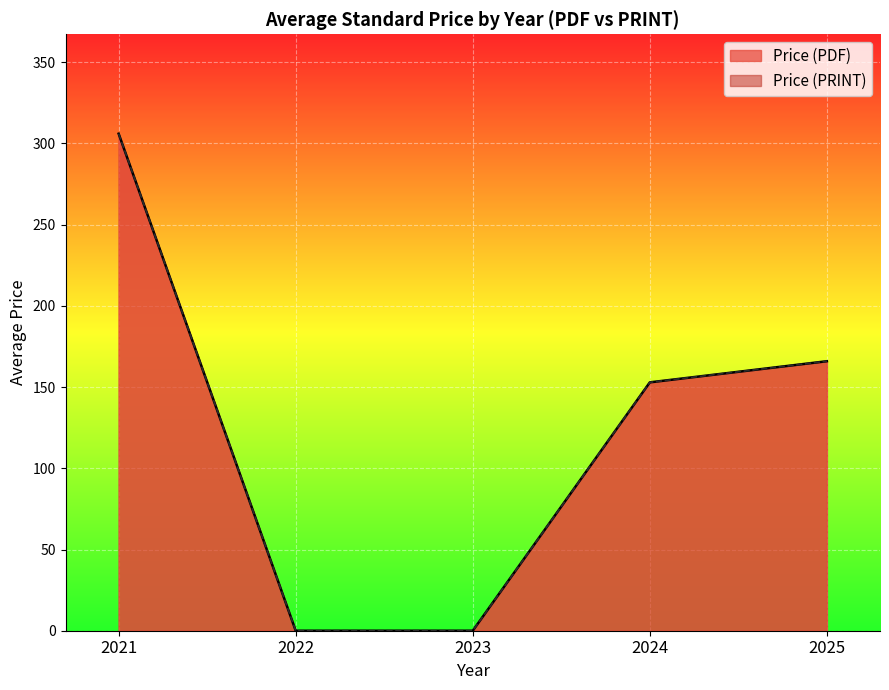

What is the maximum value for Price (PRINT)?

308